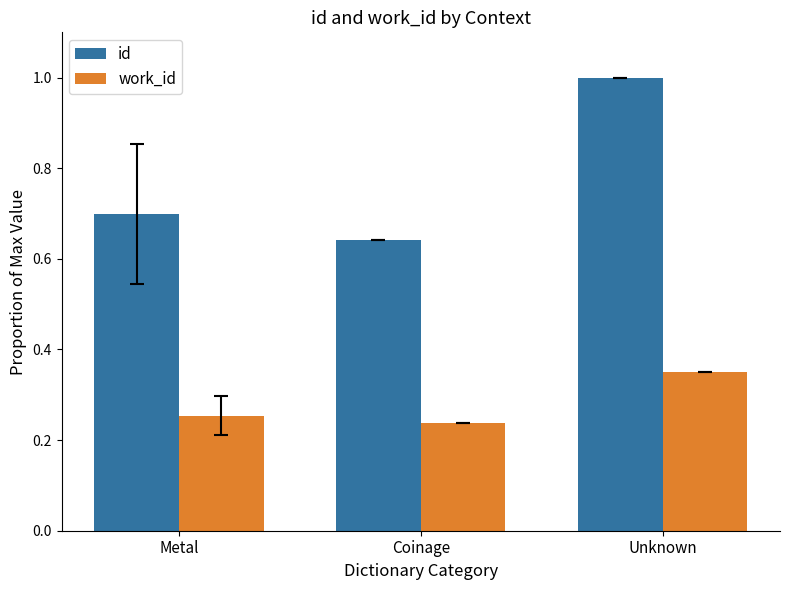

Which series changed the most between Coinage and Unknown?

id